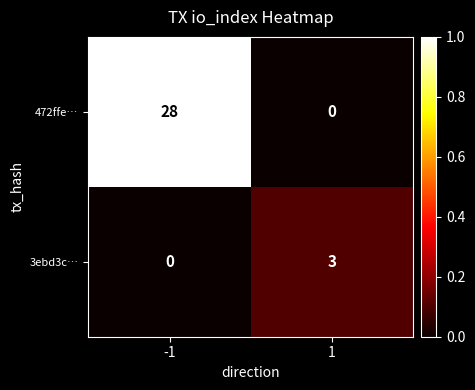

Which series has the widest spread of values?

472ffe…